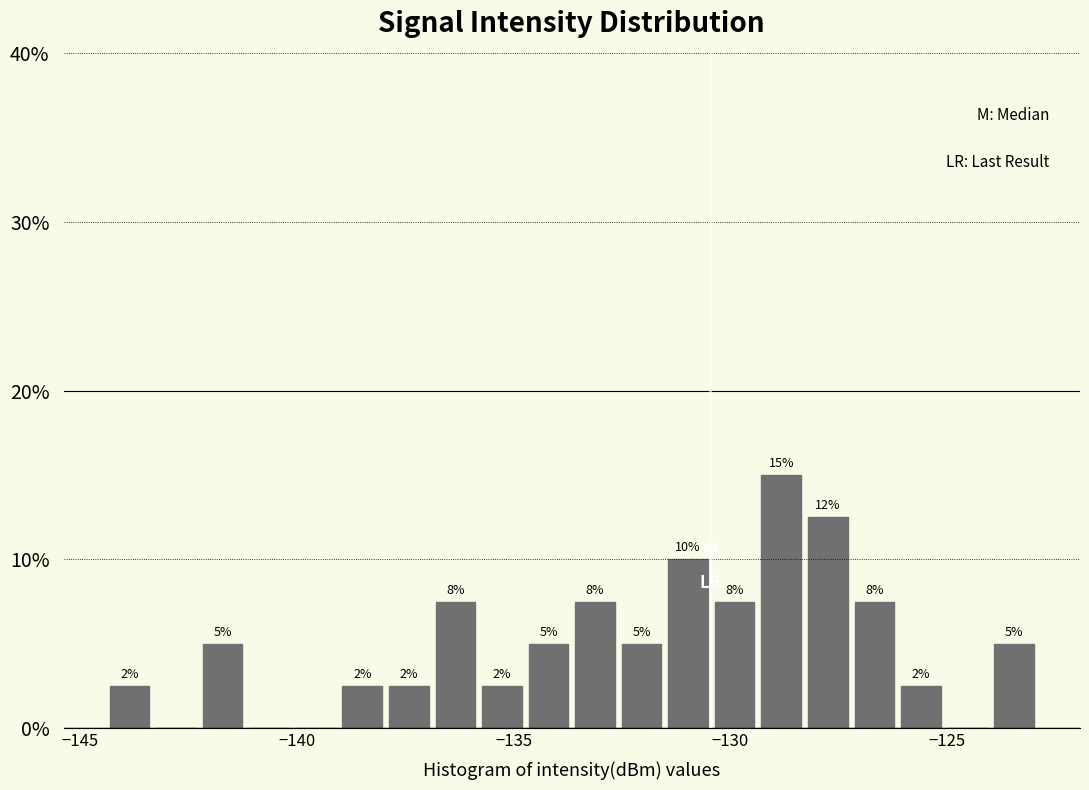

Read against the x-axis, roughly where is the centre of the tallest bar?

-129.0